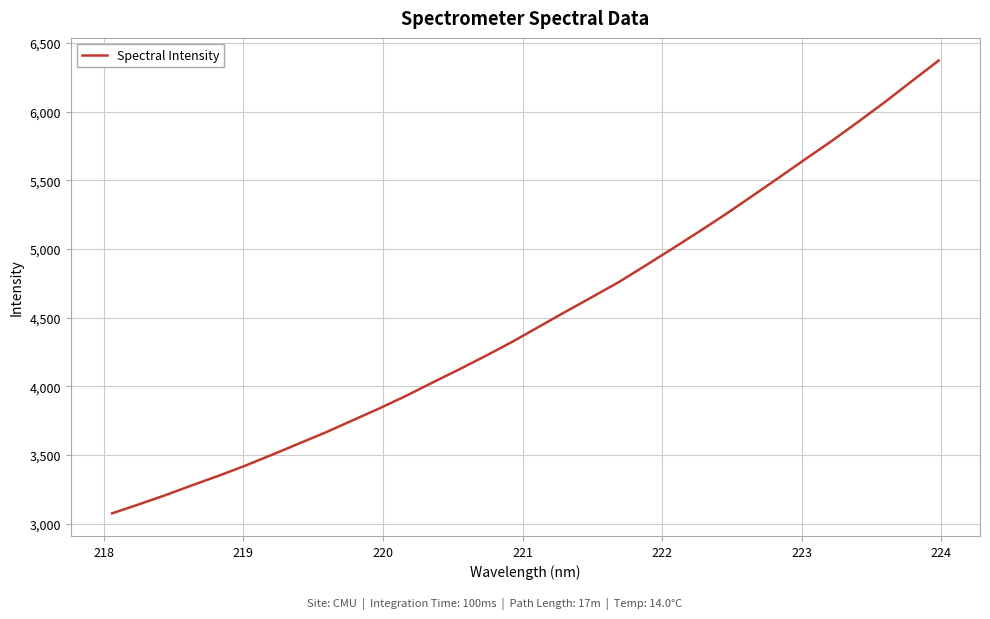

What is the difference between the maximum and minimum values?

3297.7